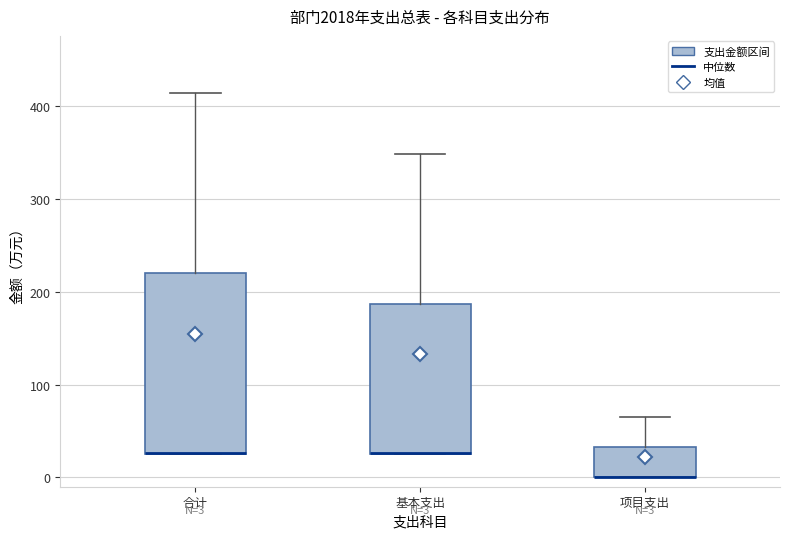

Which box is the tallest, from its lower edge to its upper edge?

合计